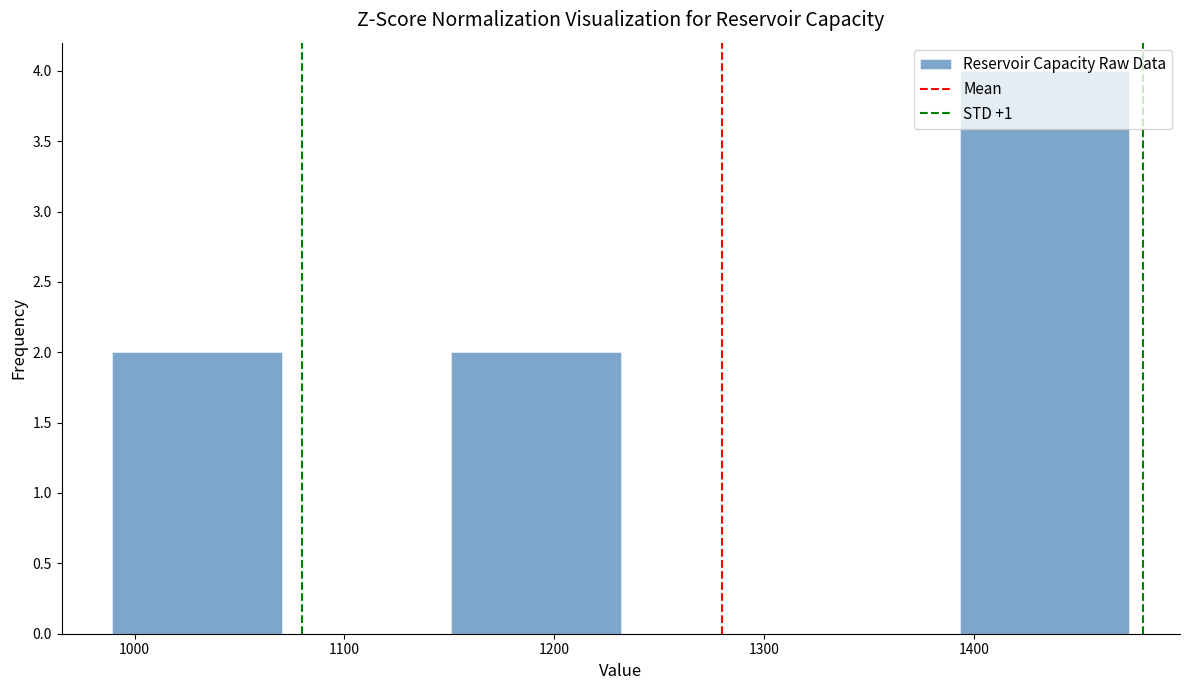

Reading left to right, list every bar in this chart as the range it spans on the x-axis followed by its height. Neither the bar edges nor the heights are printed on the chart, so give them approximately, as read against the axes.

990 to 1070: 2
1070 to 1150: 0
1150 to 1230: 2
1230 to 1310: 0
1310 to 1390: 0
1390 to 1470: 4